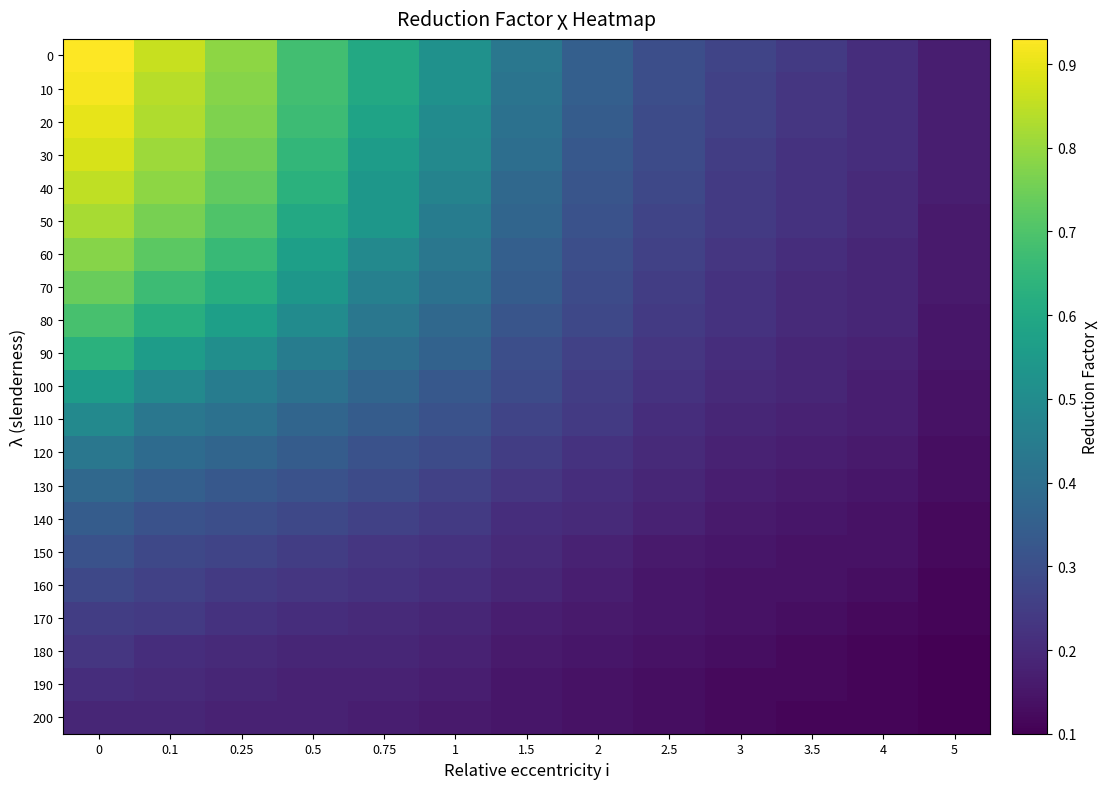

Reading left to right, extract all data points from this chart.

0: 0=0.9	0.1=0.9	0.25=0.8	0.5=0.7	0.75=0.6	1=0.5	1.5=0.4	2=0.3	2.5=0.3	3=0.3	3.5=0.2	4=0.2	5=0.2
10: 0=0.9	0.1=0.8	0.25=0.8	0.5=0.7	0.75=0.6	1=0.5	1.5=0.4	2=0.3	2.5=0.3	3=0.3	3.5=0.2	4=0.2	5=0.2
20: 0=0.9	0.1=0.8	0.25=0.8	0.5=0.7	0.75=0.6	1=0.5	1.5=0.4	2=0.3	2.5=0.3	3=0.3	3.5=0.2	4=0.2	5=0.2
30: 0=0.9	0.1=0.8	0.25=0.8	0.5=0.7	0.75=0.6	1=0.5	1.5=0.4	2=0.3	2.5=0.3	3=0.2	3.5=0.2	4=0.2	5=0.2
40: 0=0.8	0.1=0.8	0.25=0.7	0.5=0.6	0.75=0.5	1=0.5	1.5=0.4	2=0.3	2.5=0.3	3=0.2	3.5=0.2	4=0.2	5=0.2
50: 0=0.8	0.1=0.8	0.25=0.7	0.5=0.6	0.75=0.5	1=0.5	1.5=0.4	2=0.3	2.5=0.3	3=0.2	3.5=0.2	4=0.2	5=0.2
60: 0=0.8	0.1=0.7	0.25=0.7	0.5=0.6	0.75=0.5	1=0.4	1.5=0.3	2=0.3	2.5=0.3	3=0.2	3.5=0.2	4=0.2	5=0.2
70: 0=0.7	0.1=0.7	0.25=0.6	0.5=0.5	0.75=0.5	1=0.4	1.5=0.3	2=0.3	2.5=0.2	3=0.2	3.5=0.2	4=0.2	5=0.2
80: 0=0.7	0.1=0.6	0.25=0.6	0.5=0.5	0.75=0.4	1=0.4	1.5=0.3	2=0.3	2.5=0.2	3=0.2	3.5=0.2	4=0.2	5=0.1
90: 0=0.6	0.1=0.6	0.25=0.5	0.5=0.5	0.75=0.4	1=0.4	1.5=0.3	2=0.3	2.5=0.2	3=0.2	3.5=0.2	4=0.2	5=0.1
100: 0=0.6	0.1=0.5	0.25=0.5	0.5=0.4	0.75=0.4	1=0.3	1.5=0.3	2=0.2	2.5=0.2	3=0.2	3.5=0.2	4=0.2	5=0.1
110: 0=0.5	0.1=0.4	0.25=0.4	0.5=0.4	0.75=0.3	1=0.3	1.5=0.3	2=0.2	2.5=0.2	3=0.2	3.5=0.2	4=0.2	5=0.1
120: 0=0.4	0.1=0.4	0.25=0.4	0.5=0.3	0.75=0.3	1=0.3	1.5=0.2	2=0.2	2.5=0.2	3=0.2	3.5=0.2	4=0.2	5=0.1
130: 0=0.4	0.1=0.3	0.25=0.3	0.5=0.3	0.75=0.3	1=0.3	1.5=0.2	2=0.2	2.5=0.2	3=0.2	3.5=0.2	4=0.1	5=0.1
140: 0=0.3	0.1=0.3	0.25=0.3	0.5=0.3	0.75=0.3	1=0.2	1.5=0.2	2=0.2	2.5=0.2	3=0.2	3.5=0.1	4=0.1	5=0.1
150: 0=0.3	0.1=0.3	0.25=0.3	0.5=0.2	0.75=0.2	1=0.2	1.5=0.2	2=0.2	2.5=0.2	3=0.1	3.5=0.1	4=0.1	5=0.1
160: 0=0.3	0.1=0.3	0.25=0.2	0.5=0.2	0.75=0.2	1=0.2	1.5=0.2	2=0.2	2.5=0.1	3=0.1	3.5=0.1	4=0.1	5=0.1
170: 0=0.2	0.1=0.2	0.25=0.2	0.5=0.2	0.75=0.2	1=0.2	1.5=0.2	2=0.2	2.5=0.1	3=0.1	3.5=0.1	4=0.1	5=0.1
180: 0=0.2	0.1=0.2	0.25=0.2	0.5=0.2	0.75=0.2	1=0.2	1.5=0.2	2=0.1	2.5=0.1	3=0.1	3.5=0.1	4=0.1	5=0.1
190: 0=0.2	0.1=0.2	0.25=0.2	0.5=0.2	0.75=0.2	1=0.2	1.5=0.1	2=0.1	2.5=0.1	3=0.1	3.5=0.1	4=0.1	5=0.1
200: 0=0.2	0.1=0.2	0.25=0.2	0.5=0.2	0.75=0.2	1=0.2	1.5=0.1	2=0.1	2.5=0.1	3=0.1	3.5=0.1	4=0.1	5=0.1